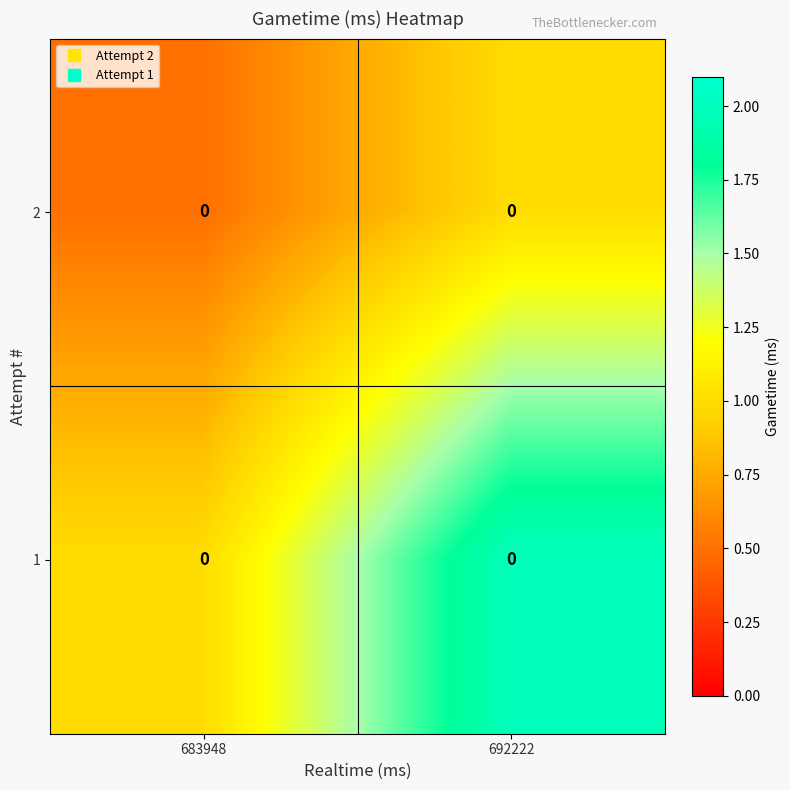

List the labels in order of 2 value, largest first.

692222, 683948